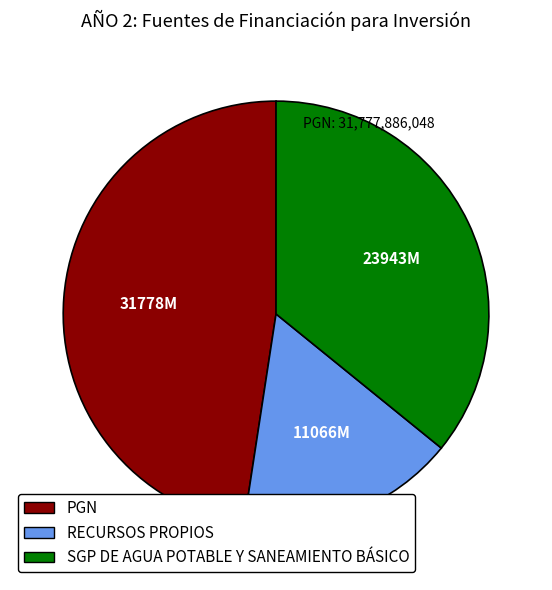

Combined, do PGN and RECURSOS PROPIOS account for over 50%?

Yes